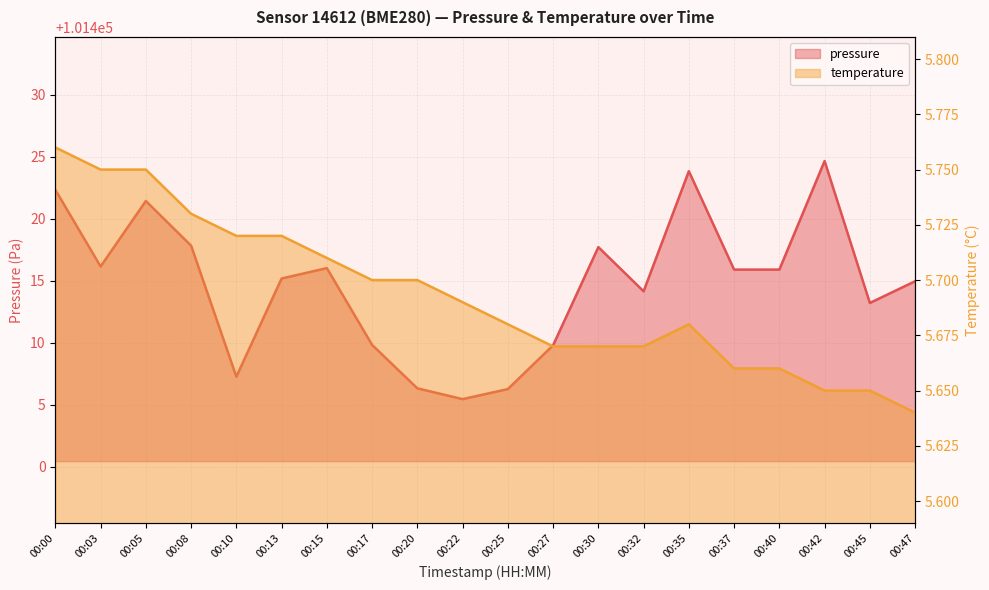

True or false: pressure and temperature intersect in this chart.

False